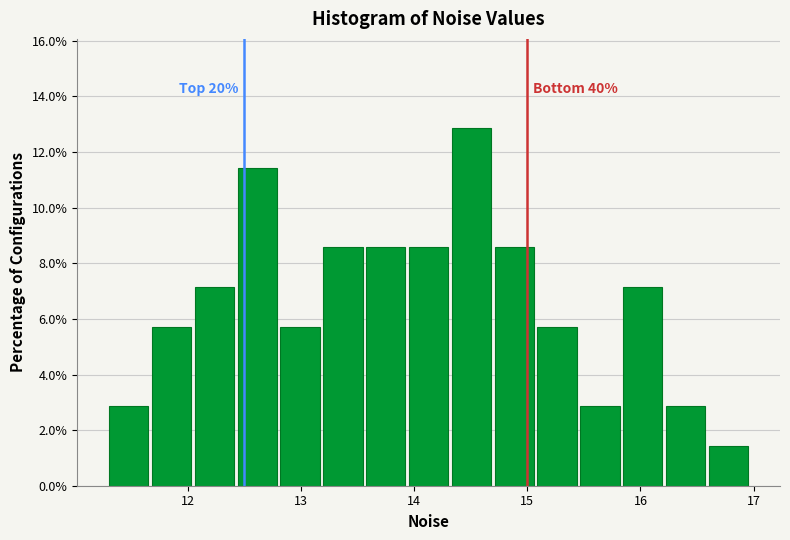

Read against the x-axis, roughly where is the centre of the tallest bar?

14.5